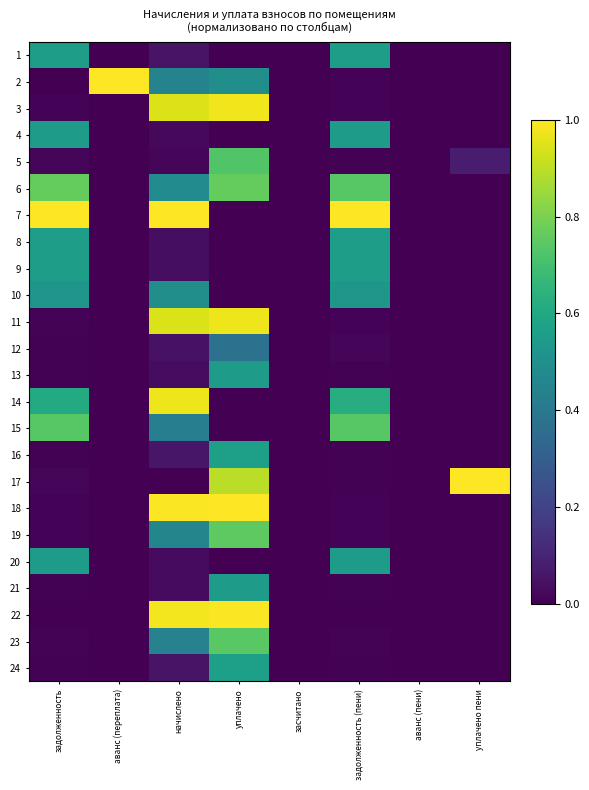

What is the difference between the highest and lowest values at задолженность?

1.0